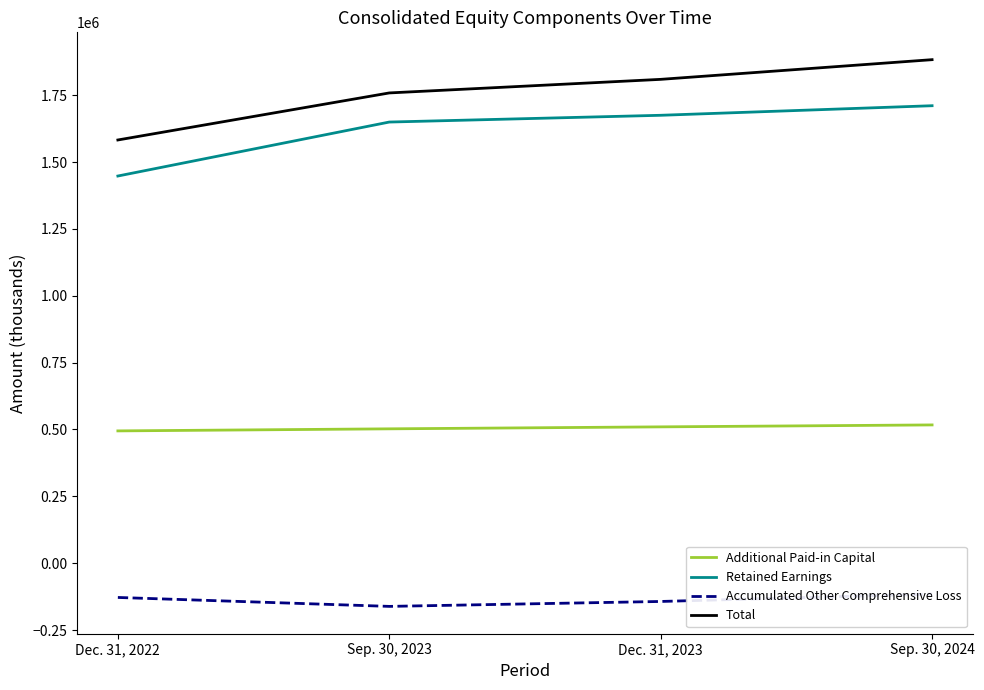

What is the sum of the Accumulated Other Comprehensive Loss values at Sep. 30, 2023 and Dec. 31, 2023?

-304860